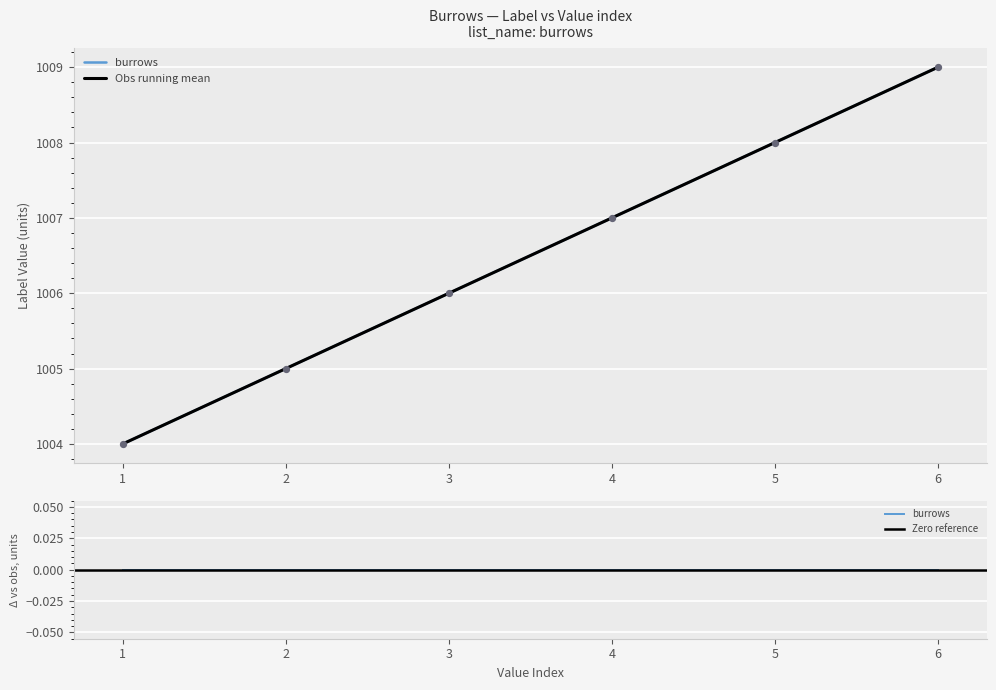

What is the ratio of the value at 3 to the value at 6?

1.0